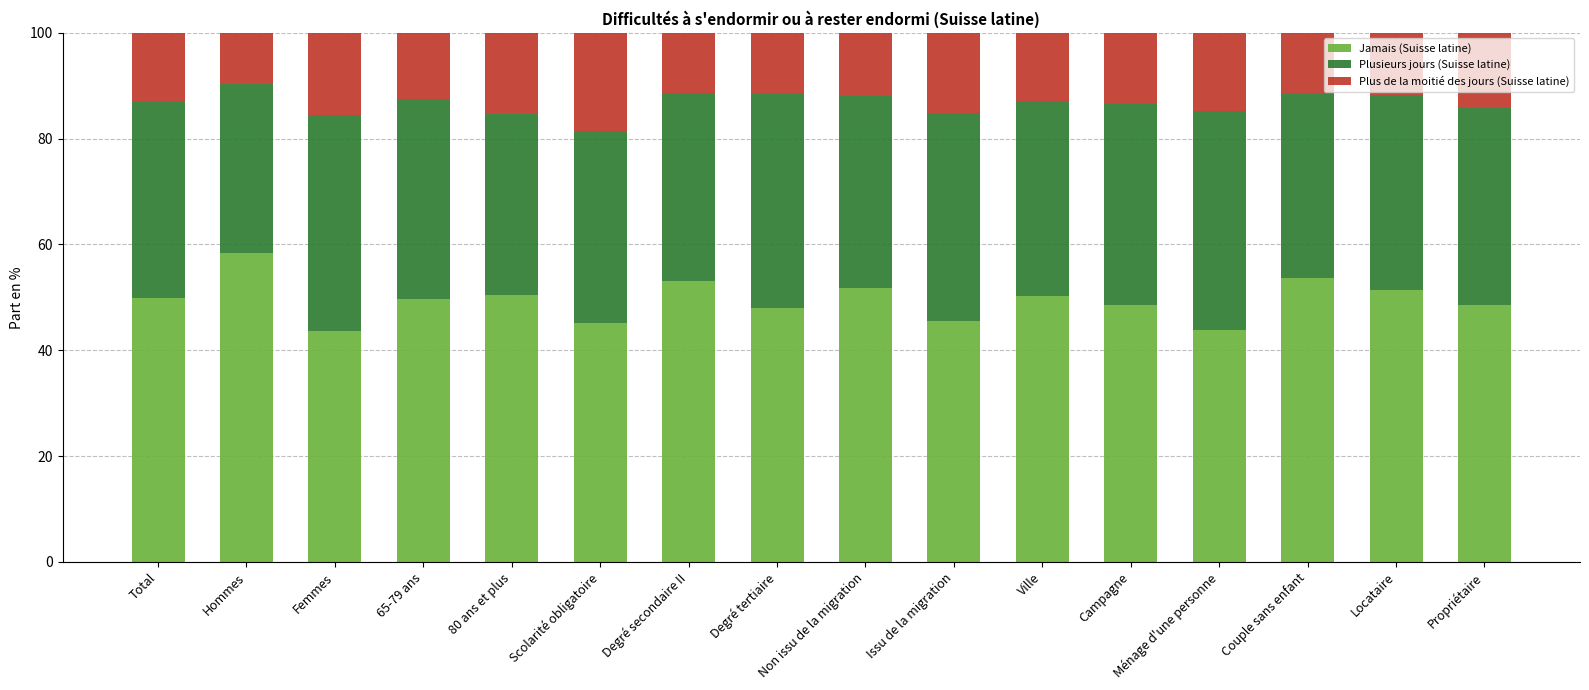

What is the total value across all series at Femmes?

100.0